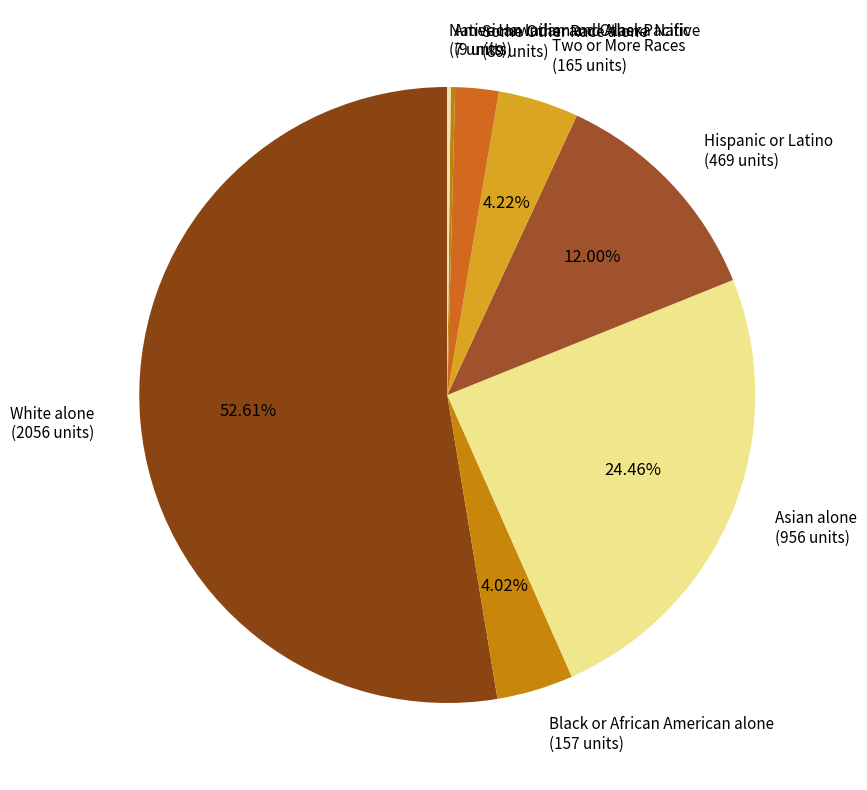

Which has a higher value, Some Other Race alone or Asian alone?

Asian alone